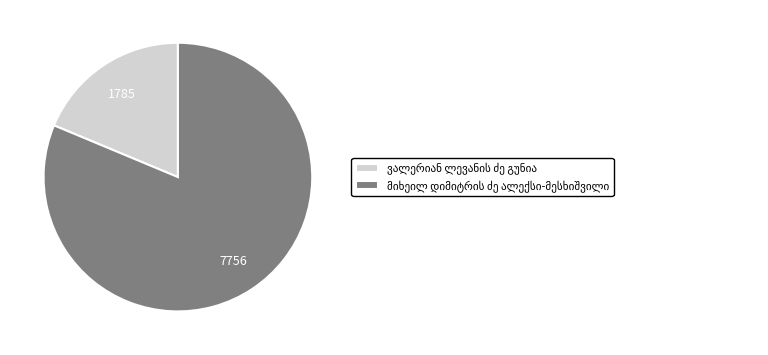

Is ვალერიან ლევანის ძე გუნია the majority of the pie?

No